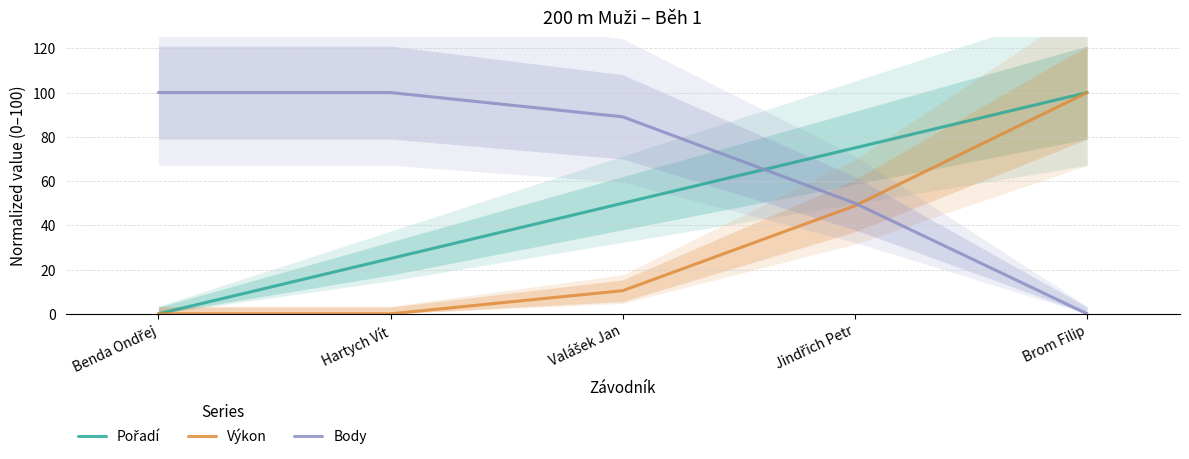

List the series in order of their overall mean, highest first.

Body, Pořadí, Výkon